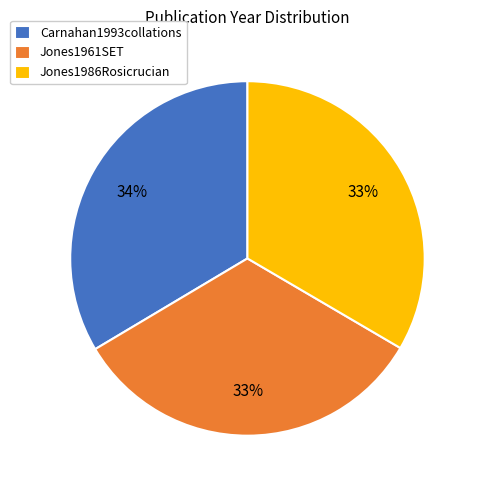

Approximately how many times larger is the value at Carnahan1993collations compared to Jones1961SET?

1.0